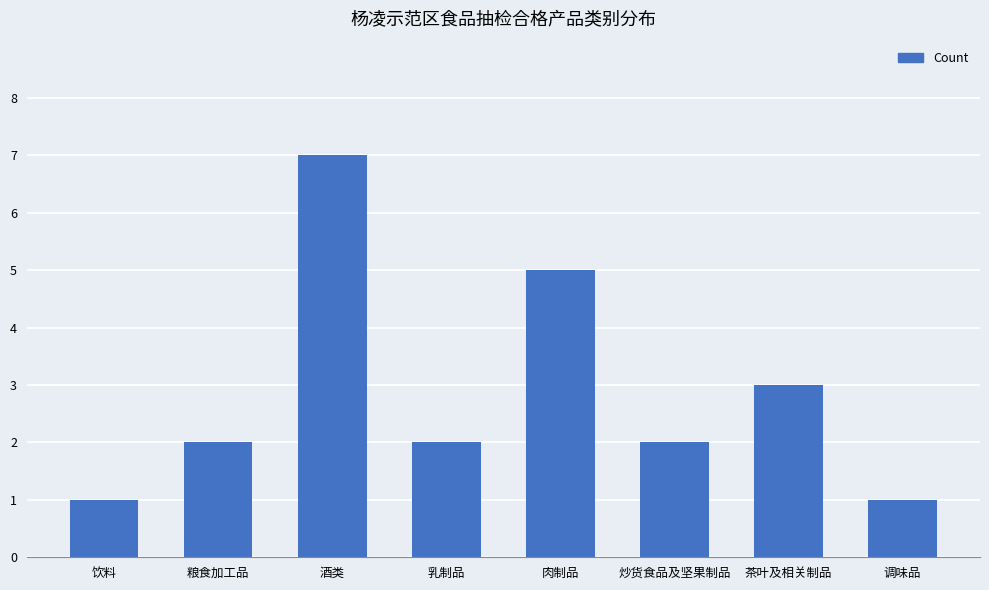

Reading right to left, transcribe all the data shown in this chart.

调味品=1	茶叶及相关制品=3	炒货食品及坚果制品=2	肉制品=5	乳制品=2	酒类=7	粮食加工品=2	饮料=1